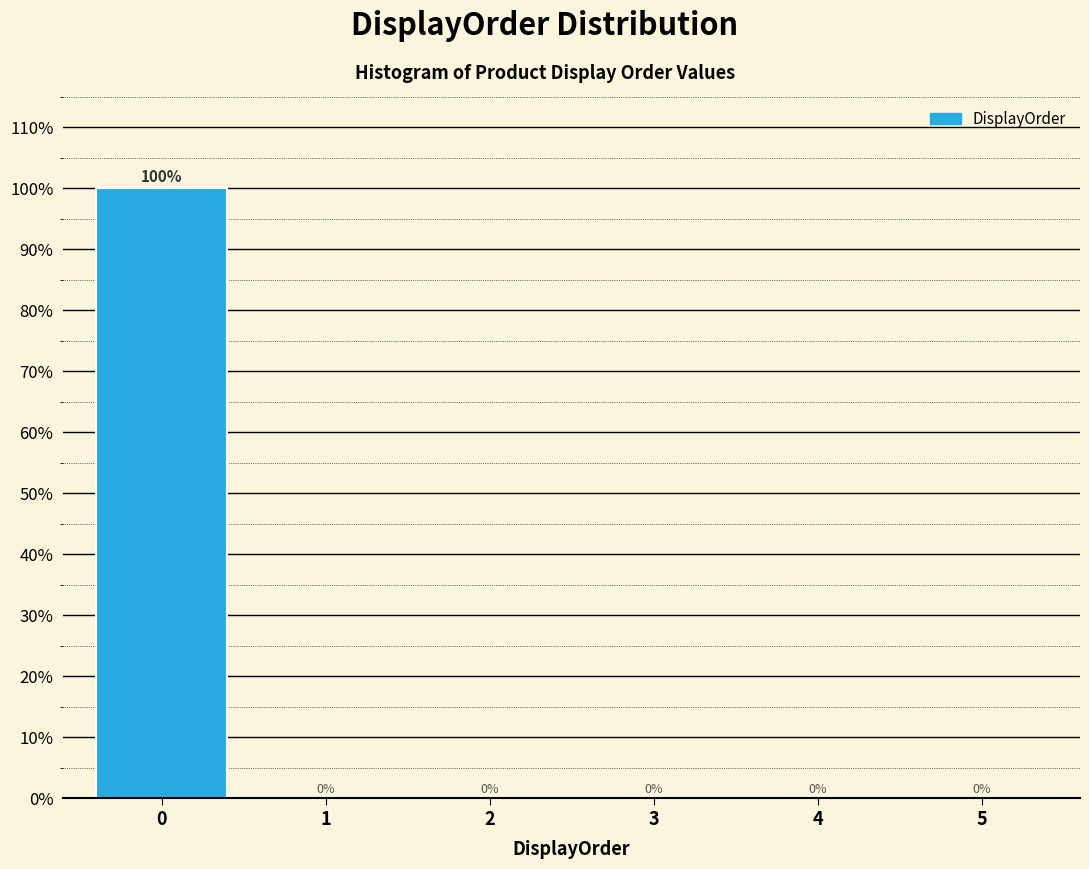

Reading left to right, extract all data points from this chart.

0=100	1=0	2=0	3=0	4=0	5=0